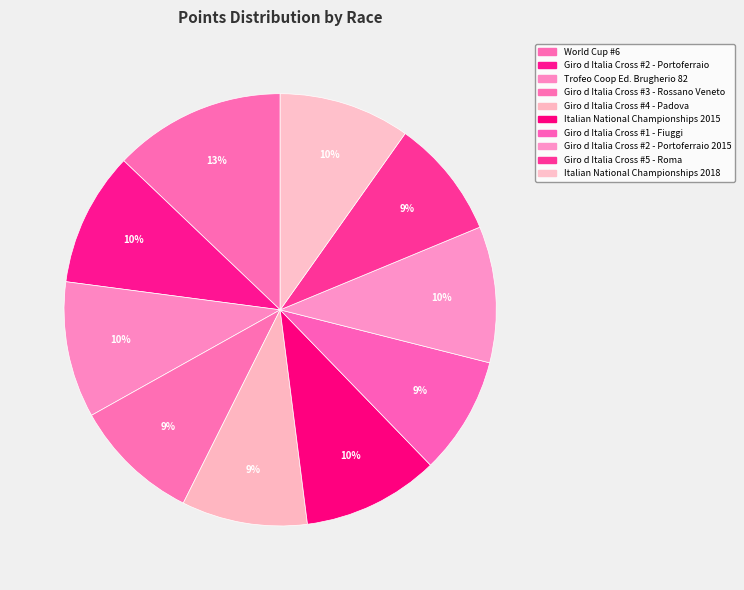

Is it true that Giro d Italia Cross #5 - Roma is 18% of the pie?

False